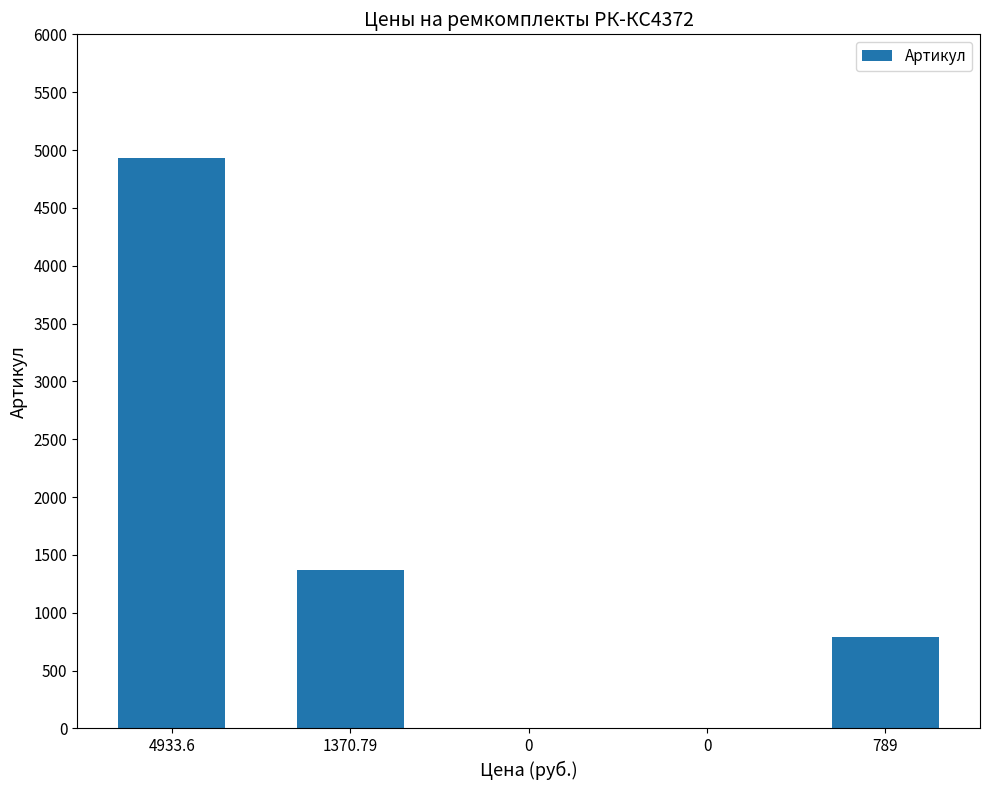

What is the approximate value at 789?

789.0